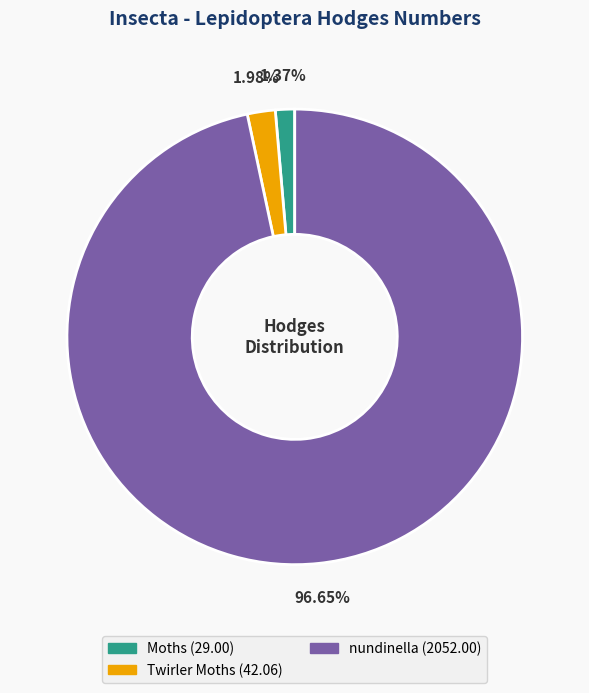

To the nearest percent, what is the combined percentage of Moths and Twirler Moths?

3%